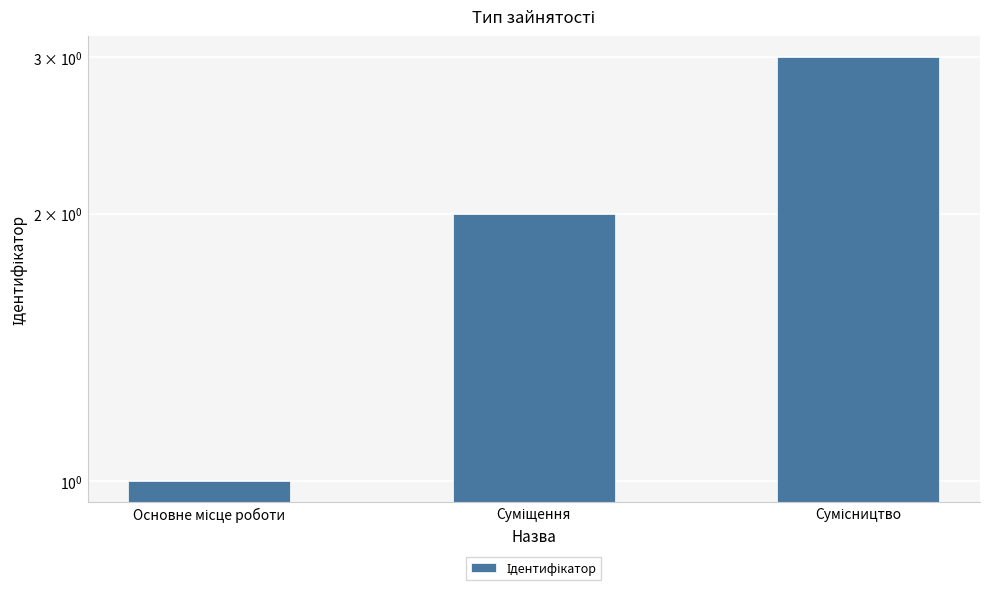

What is the change in value from Основне місце роботи to Суміщення?

+1